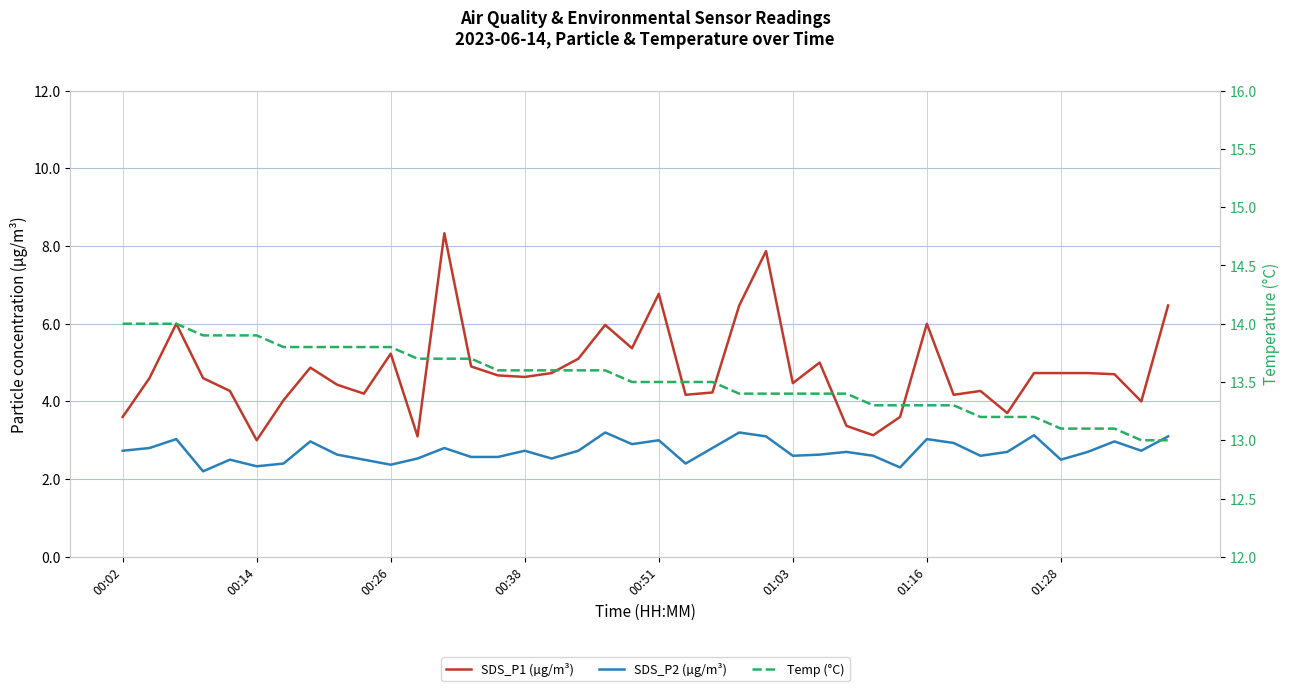

What is the sum of the Temp (°C) values at 22 and 26?

26.9